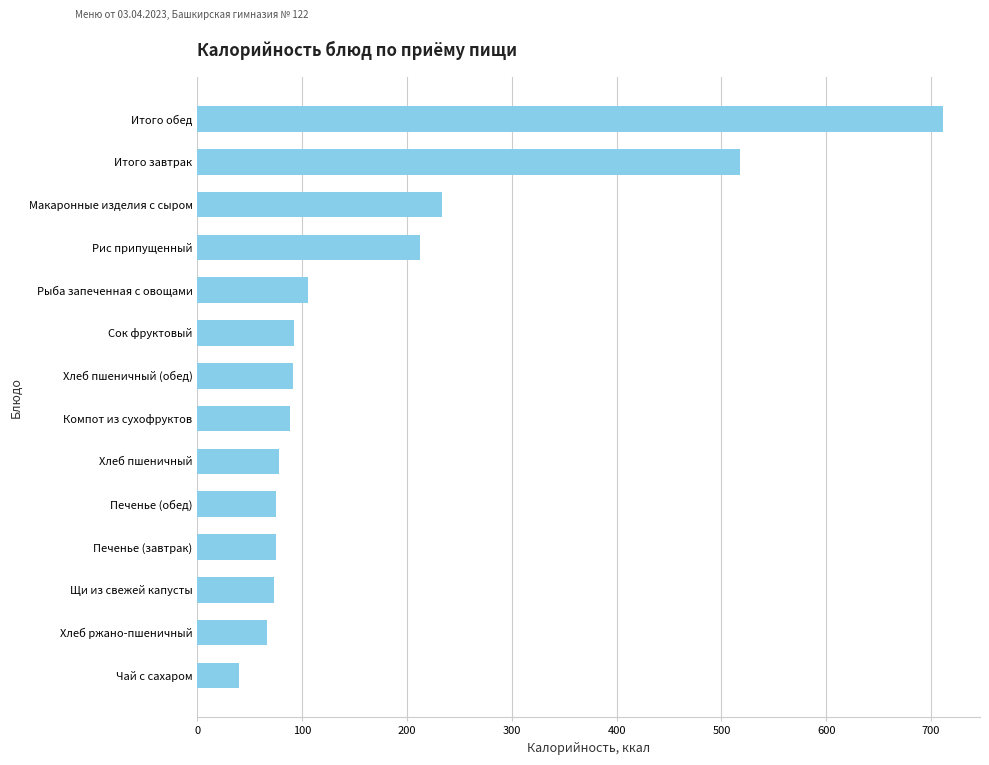

What is the greatest value displayed?

711.2